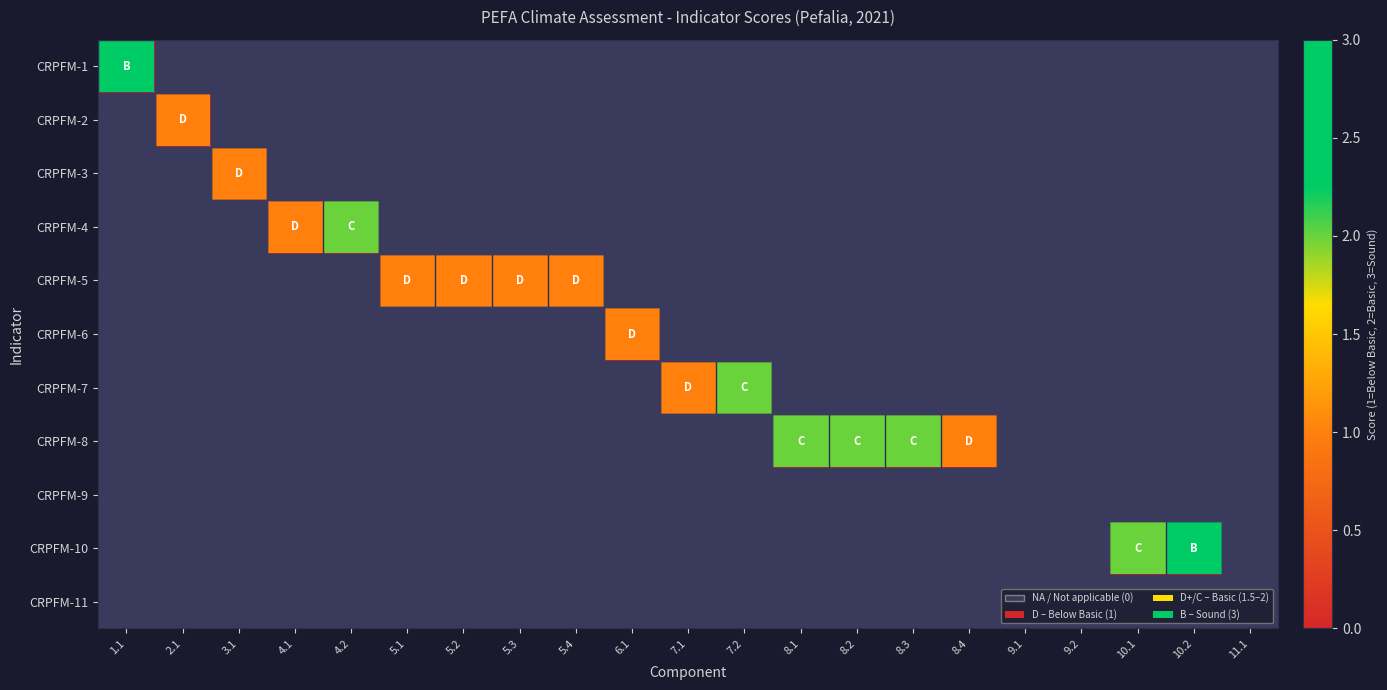

Reading left to right, transcribe all the data shown in this chart.

CRPFM-1: 1.1=3	2.1=0	3.1=0	4.1=0	4.2=0	5.1=0	5.2=0	5.3=0	5.4=0	6.1=0	7.1=0	7.2=0	8.1=0	8.2=0	8.3=0	8.4=0	9.1=0	9.2=0	10.1=0	10.2=0	11.1=0
CRPFM-2: 1.1=0	2.1=1	3.1=0	4.1=0	4.2=0	5.1=0	5.2=0	5.3=0	5.4=0	6.1=0	7.1=0	7.2=0	8.1=0	8.2=0	8.3=0	8.4=0	9.1=0	9.2=0	10.1=0	10.2=0	11.1=0
CRPFM-3: 1.1=0	2.1=0	3.1=1	4.1=0	4.2=0	5.1=0	5.2=0	5.3=0	5.4=0	6.1=0	7.1=0	7.2=0	8.1=0	8.2=0	8.3=0	8.4=0	9.1=0	9.2=0	10.1=0	10.2=0	11.1=0
CRPFM-4: 1.1=0	2.1=0	3.1=0	4.1=1	4.2=2	5.1=0	5.2=0	5.3=0	5.4=0	6.1=0	7.1=0	7.2=0	8.1=0	8.2=0	8.3=0	8.4=0	9.1=0	9.2=0	10.1=0	10.2=0	11.1=0
CRPFM-5: 1.1=0	2.1=0	3.1=0	4.1=0	4.2=0	5.1=1	5.2=1	5.3=1	5.4=1	6.1=0	7.1=0	7.2=0	8.1=0	8.2=0	8.3=0	8.4=0	9.1=0	9.2=0	10.1=0	10.2=0	11.1=0
CRPFM-6: 1.1=0	2.1=0	3.1=0	4.1=0	4.2=0	5.1=0	5.2=0	5.3=0	5.4=0	6.1=1	7.1=0	7.2=0	8.1=0	8.2=0	8.3=0	8.4=0	9.1=0	9.2=0	10.1=0	10.2=0	11.1=0
CRPFM-7: 1.1=0	2.1=0	3.1=0	4.1=0	4.2=0	5.1=0	5.2=0	5.3=0	5.4=0	6.1=0	7.1=1	7.2=2	8.1=0	8.2=0	8.3=0	8.4=0	9.1=0	9.2=0	10.1=0	10.2=0	11.1=0
CRPFM-8: 1.1=0	2.1=0	3.1=0	4.1=0	4.2=0	5.1=0	5.2=0	5.3=0	5.4=0	6.1=0	7.1=0	7.2=0	8.1=2	8.2=2	8.3=2	8.4=1	9.1=0	9.2=0	10.1=0	10.2=0	11.1=0
CRPFM-9: 1.1=0	2.1=0	3.1=0	4.1=0	4.2=0	5.1=0	5.2=0	5.3=0	5.4=0	6.1=0	7.1=0	7.2=0	8.1=0	8.2=0	8.3=0	8.4=0	9.1=0	9.2=0	10.1=0	10.2=0	11.1=0
CRPFM-10: 1.1=0	2.1=0	3.1=0	4.1=0	4.2=0	5.1=0	5.2=0	5.3=0	5.4=0	6.1=0	7.1=0	7.2=0	8.1=0	8.2=0	8.3=0	8.4=0	9.1=0	9.2=0	10.1=2	10.2=3	11.1=0
CRPFM-11: 1.1=0	2.1=0	3.1=0	4.1=0	4.2=0	5.1=0	5.2=0	5.3=0	5.4=0	6.1=0	7.1=0	7.2=0	8.1=0	8.2=0	8.3=0	8.4=0	9.1=0	9.2=0	10.1=0	10.2=0	11.1=0